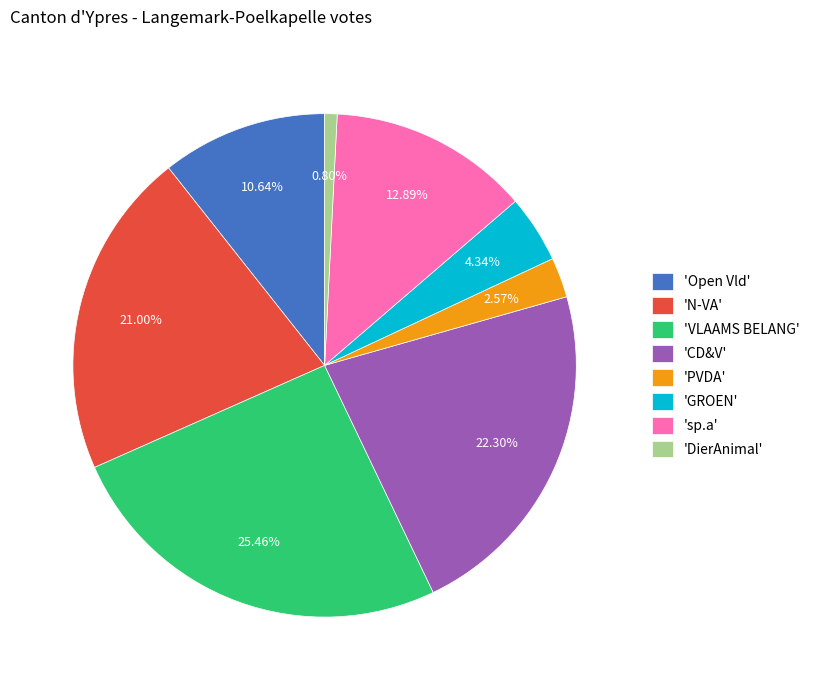

Which slice is the smallest?

'DierAnimal'